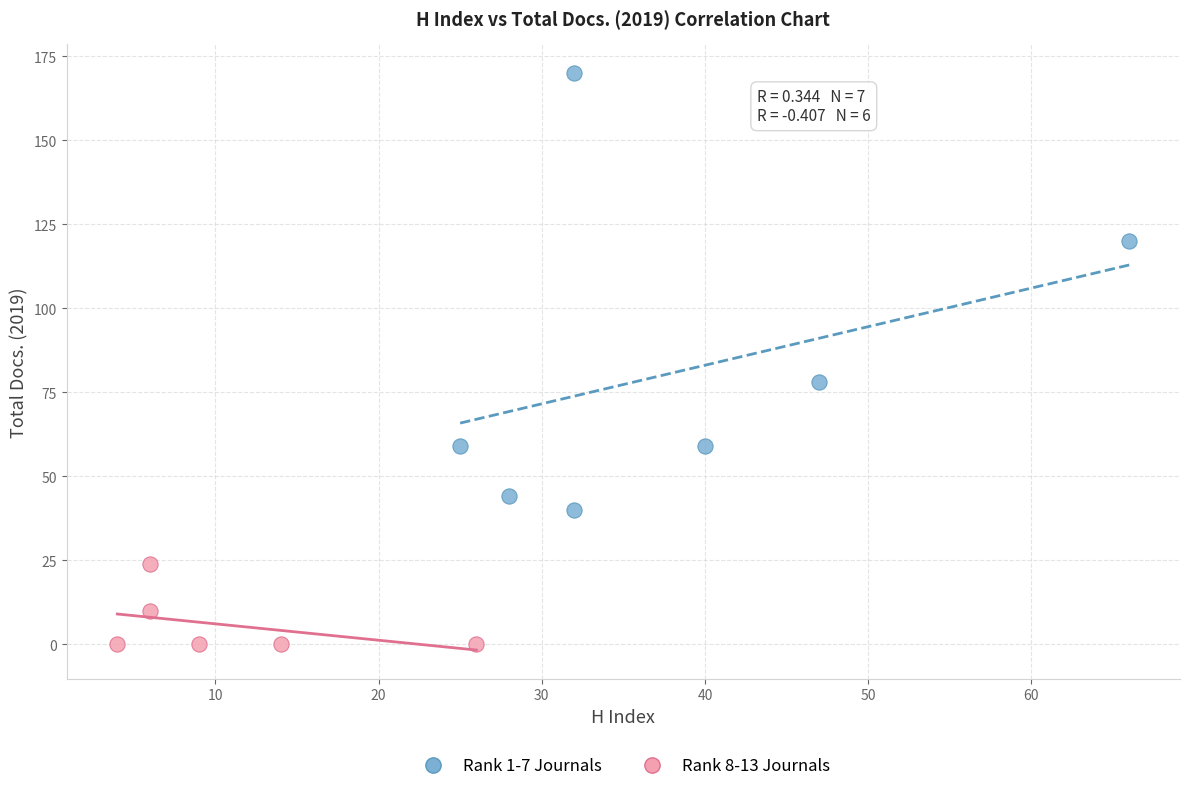

Which series reaches the minimum Y coordinate?

Rank 8-13 Journals